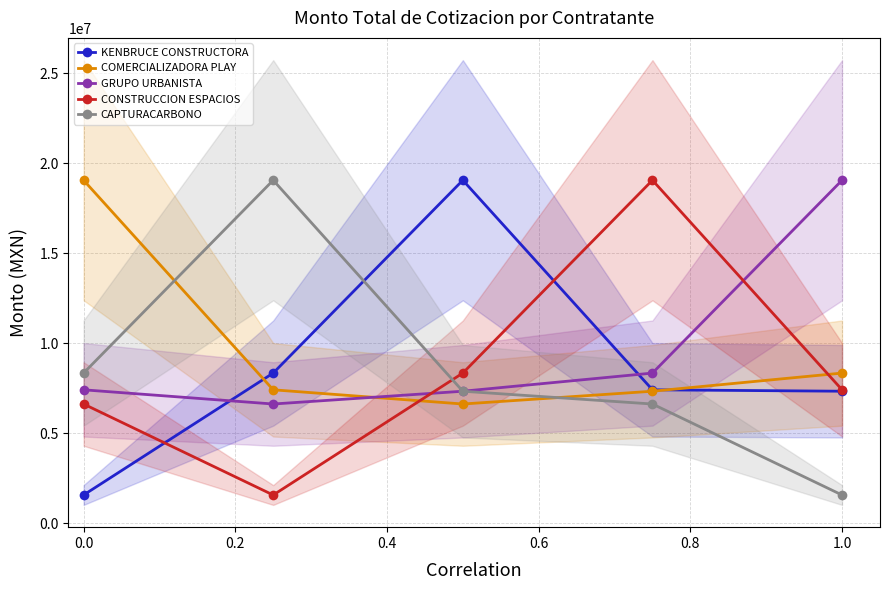

What are all the series names shown in the legend?

KENBRUCE CONSTRUCTORA, COMERCIALIZADORA PLAY, GRUPO URBANISTA, CONSTRUCCION ESPACIOS, CAPTURACARBONO